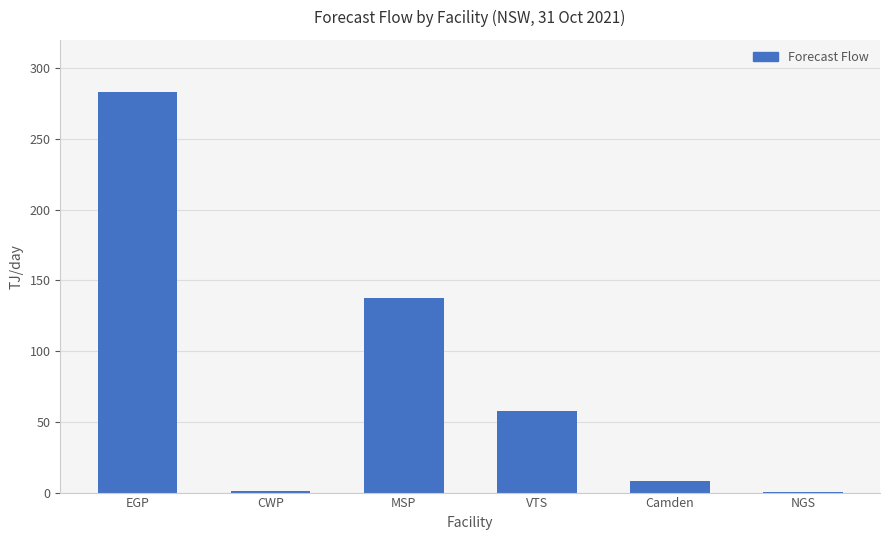

What is the maximum value shown in the chart?

283.5